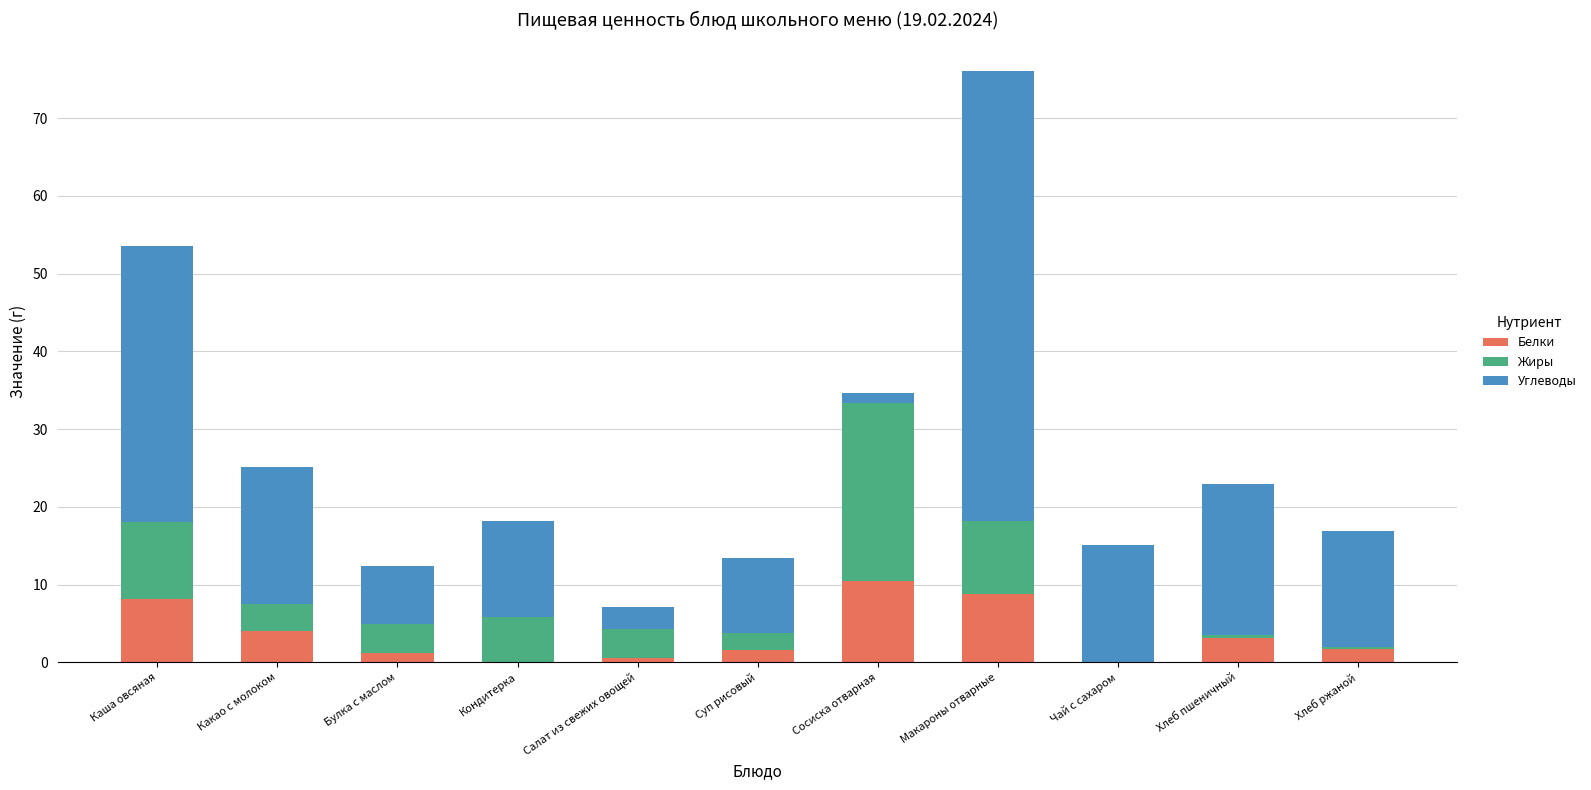

The Белки series shows 10.9 at Каша овсяная. True or false?

False